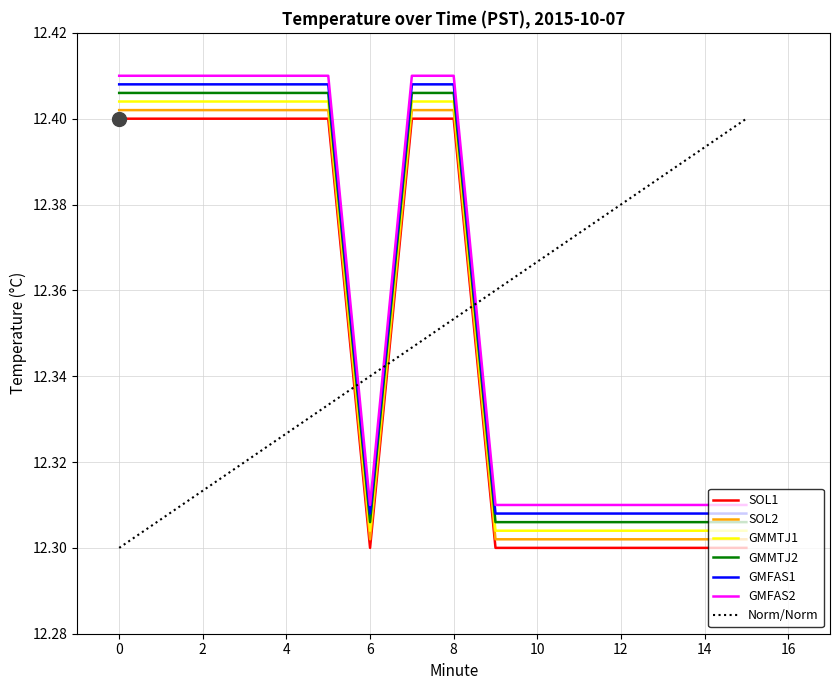

True or false: GMMTJ2 and SOL2 intersect in this chart.

False